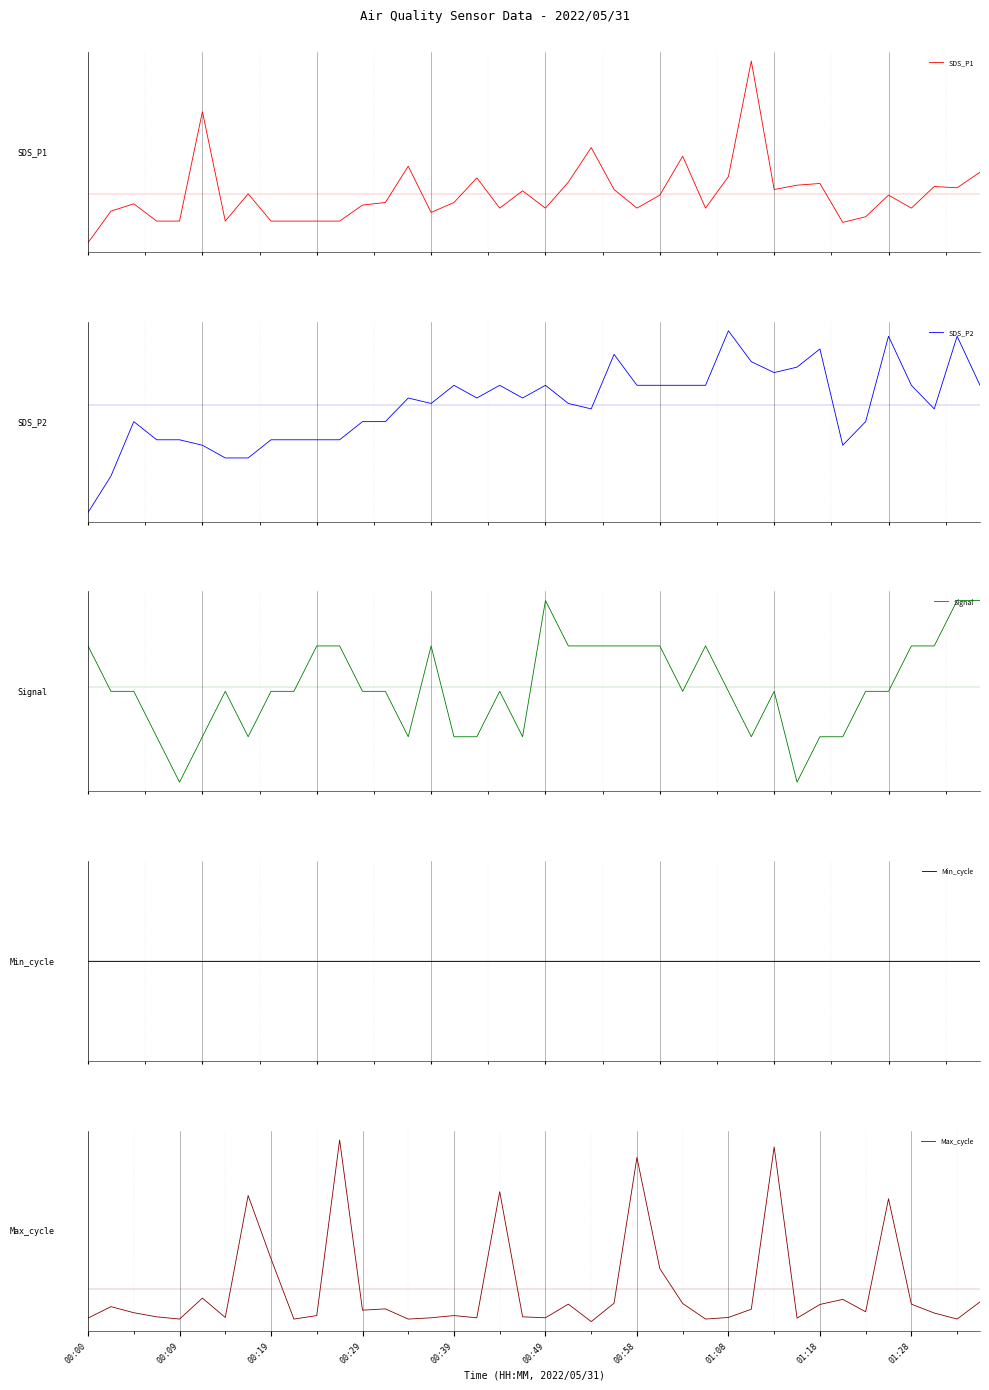

Between which two adjacent categories do SDS_P2 and Max_cycle first intersect?

00:09 and 00:19